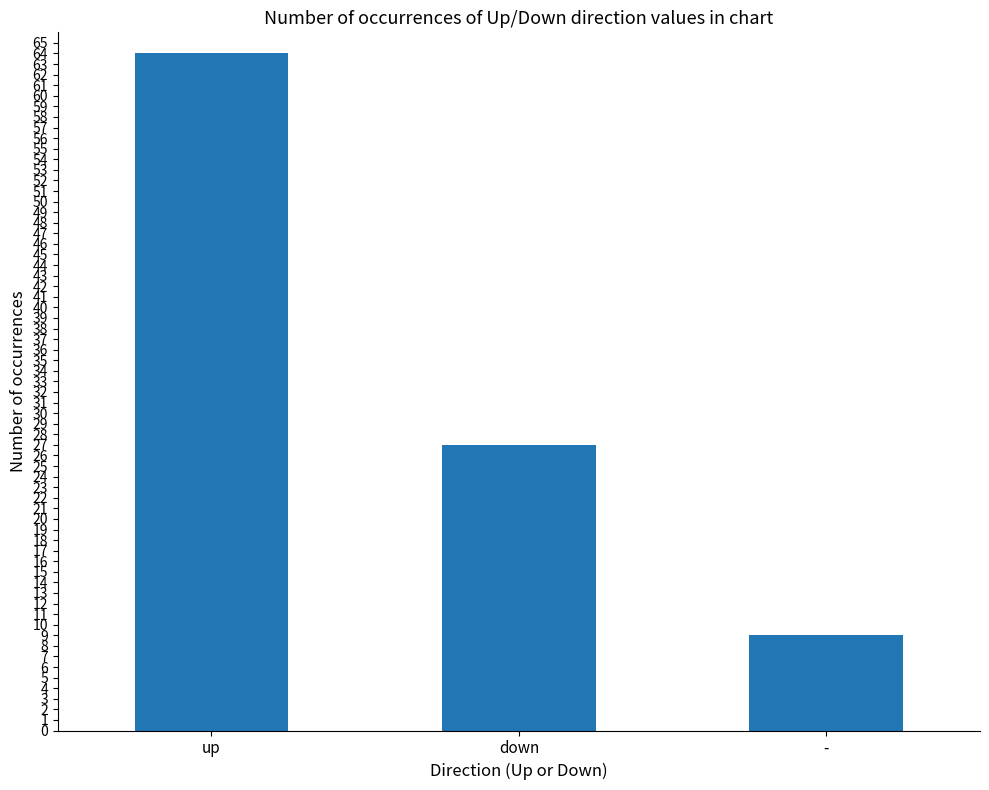

At which label is the value closest to 36?

down